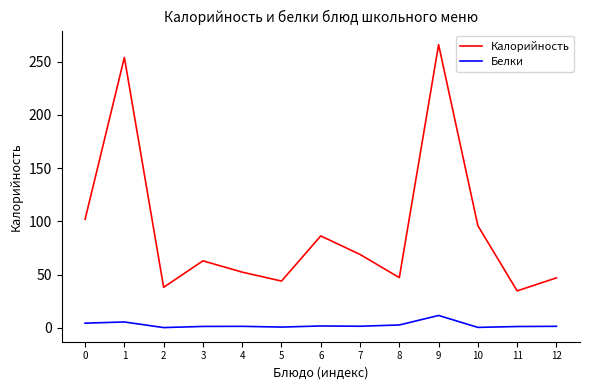

True or false: Калорийность and Белки cross at least once.

False